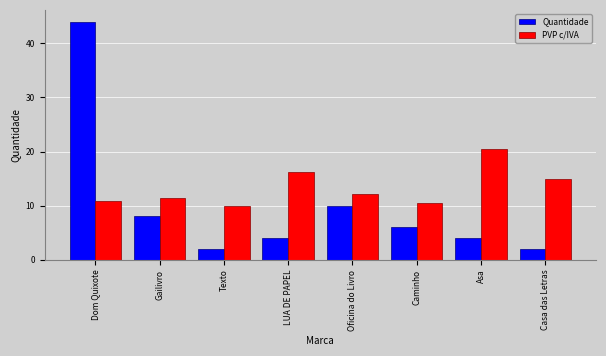

Rank the series by their maximum value, from highest to lowest.

Quantidade, PVP c/IVA